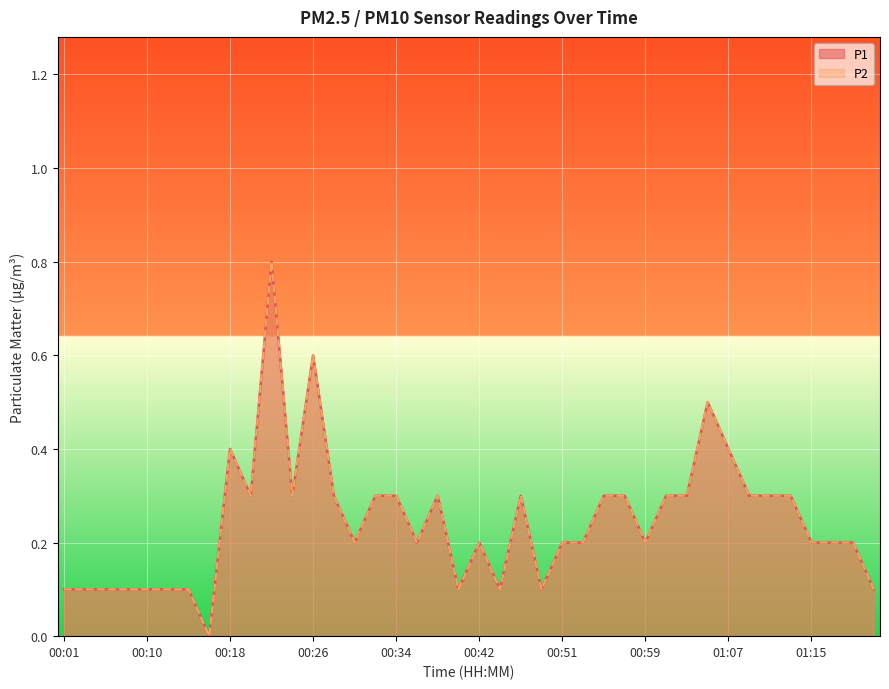

How many lines are shown in the chart?

2